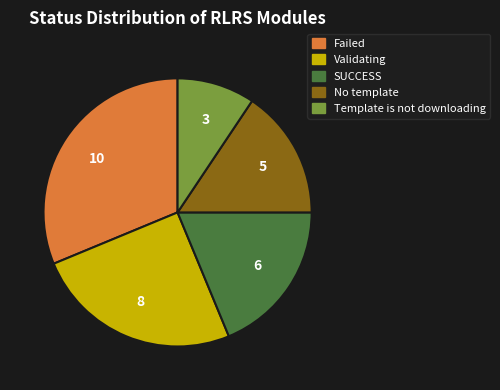

Rank the categories by value from highest to lowest.

Failed, Validating, SUCCESS, No template, Template is not downloading